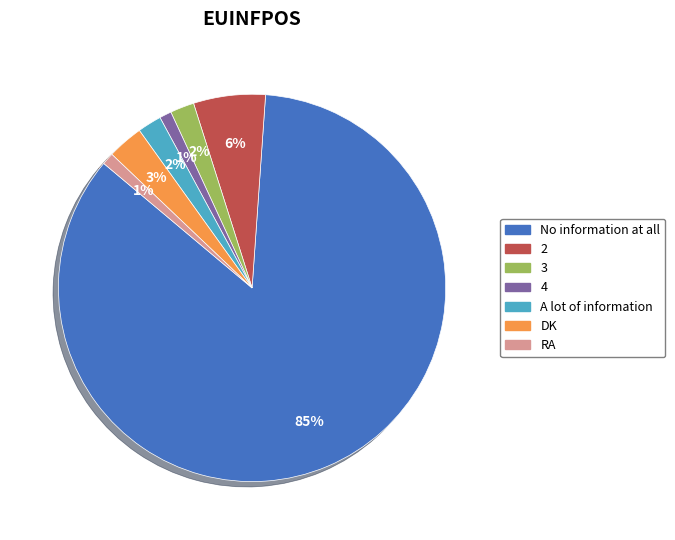

The RA slice represents 1% of the pie. True or false?

True